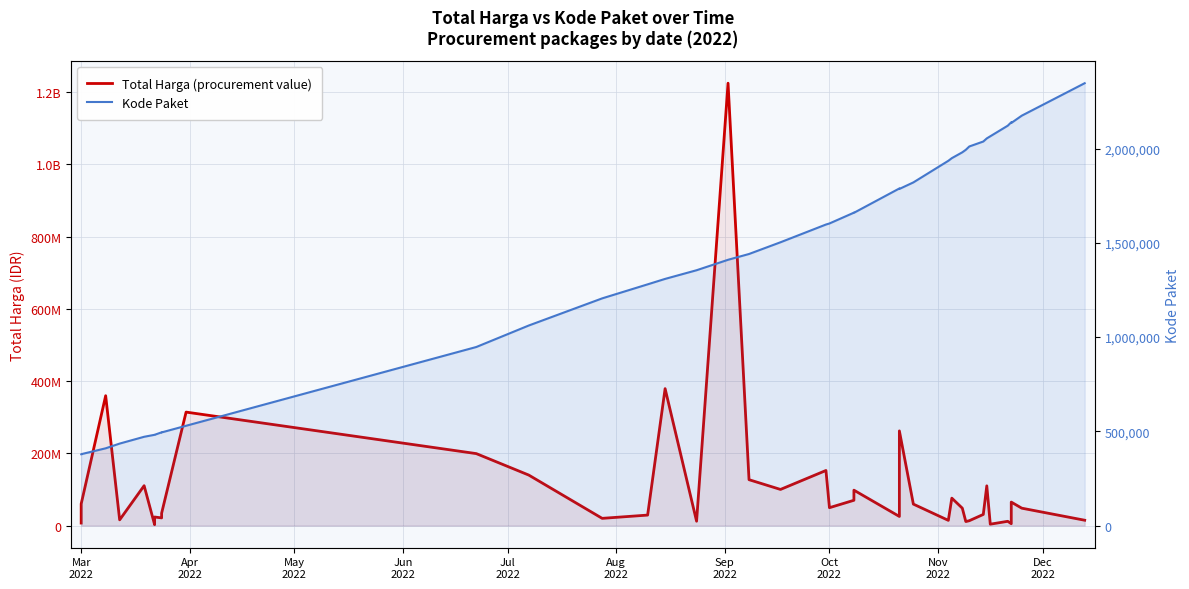

Rank the series by their average value, from highest to lowest.

Total Harga (procurement value), Kode Paket